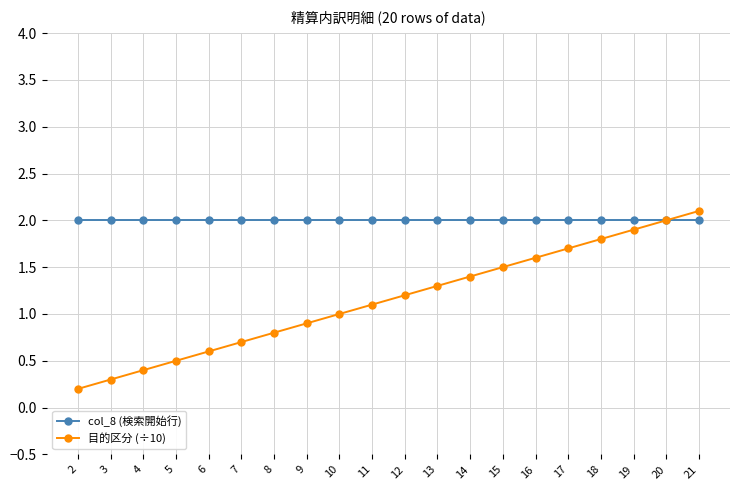

How many series are shown in this chart?

2